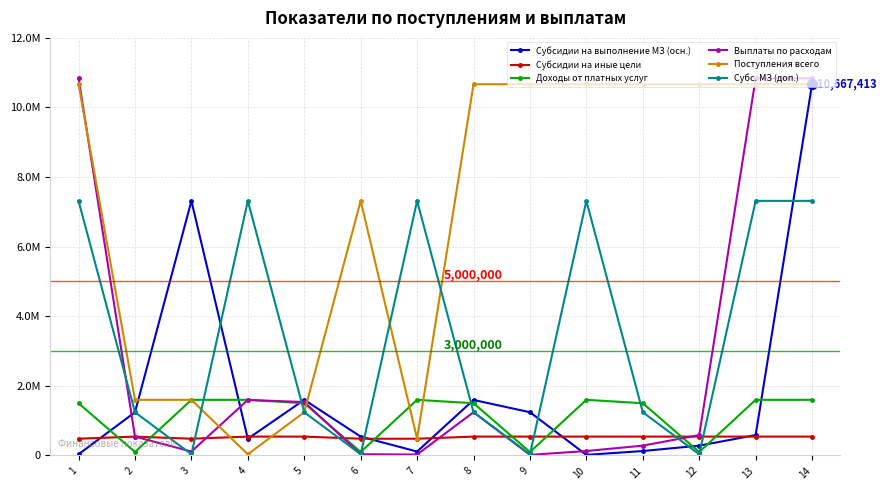

At which category does Поступления всего reach its first local peak?

6